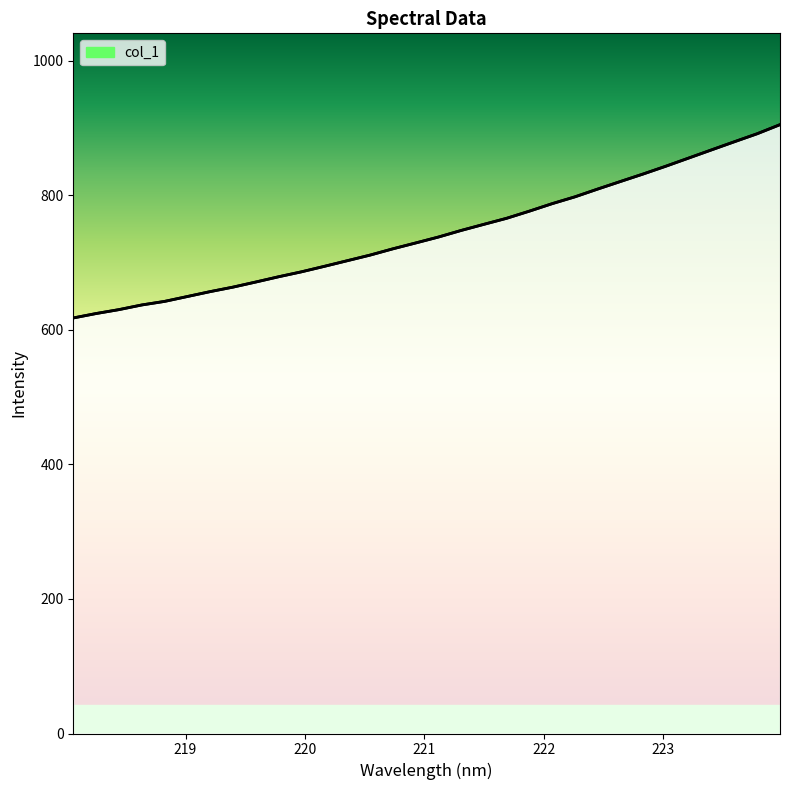

What is the difference between the maximum and minimum values?

287.4